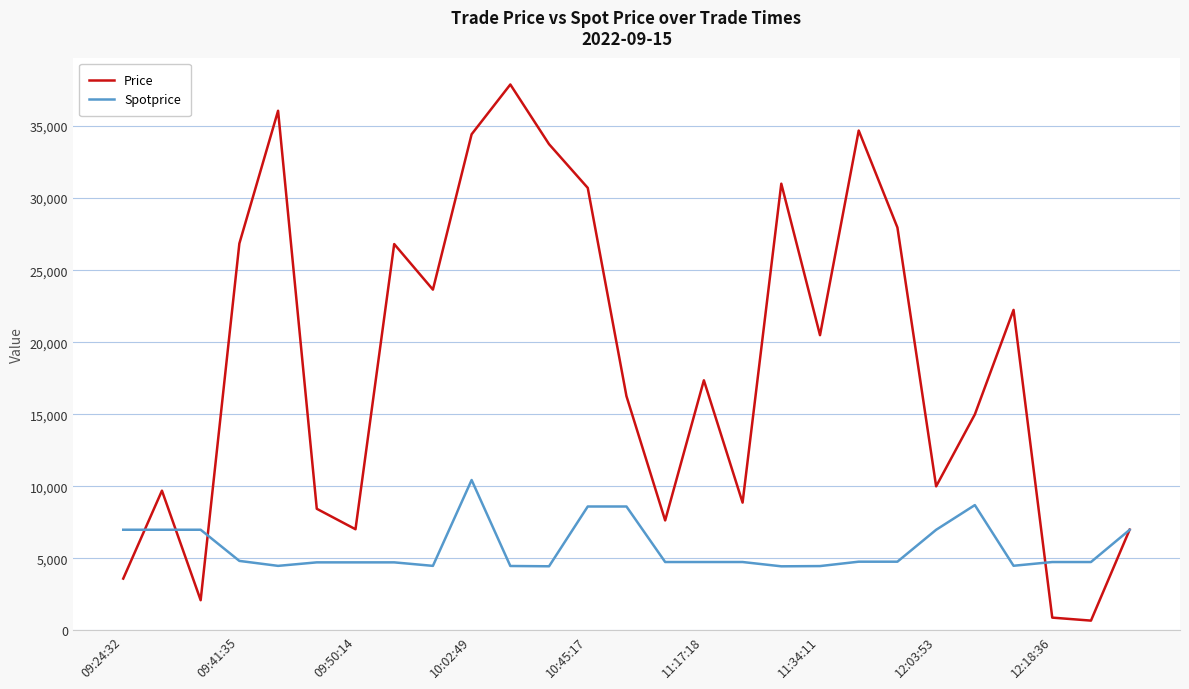

Which series has the largest total across all categories?

Price